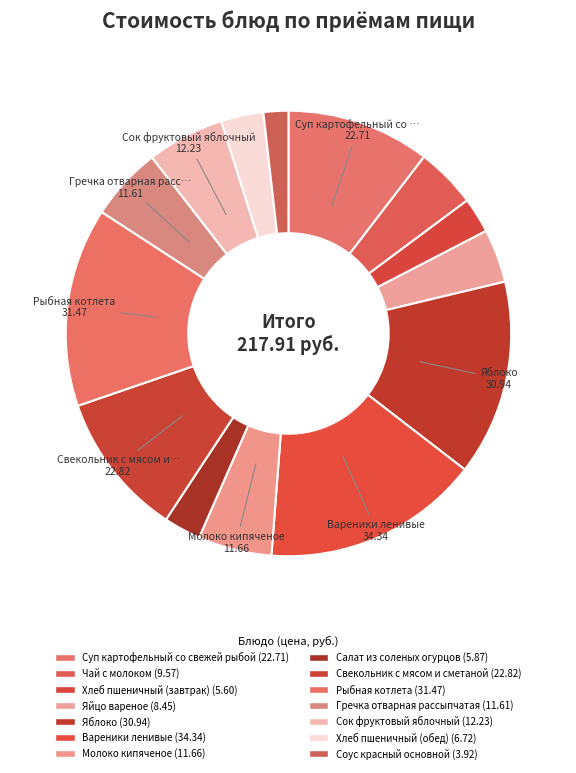

To the nearest percent, what percentage of the pie is Яйцо вареное?

4%